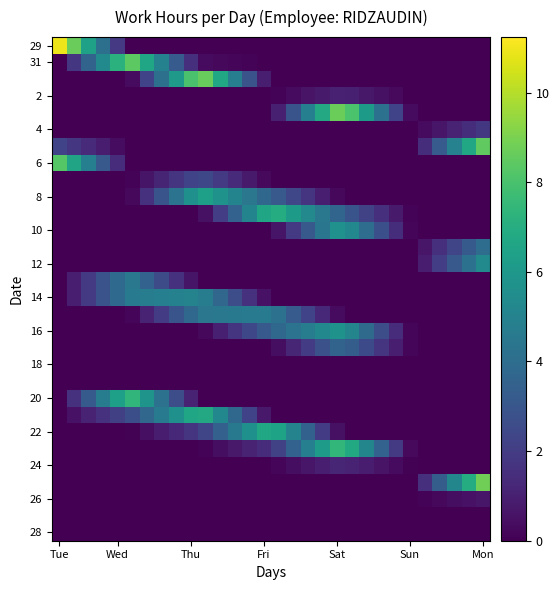

Which series has the largest range (max minus min)?

29